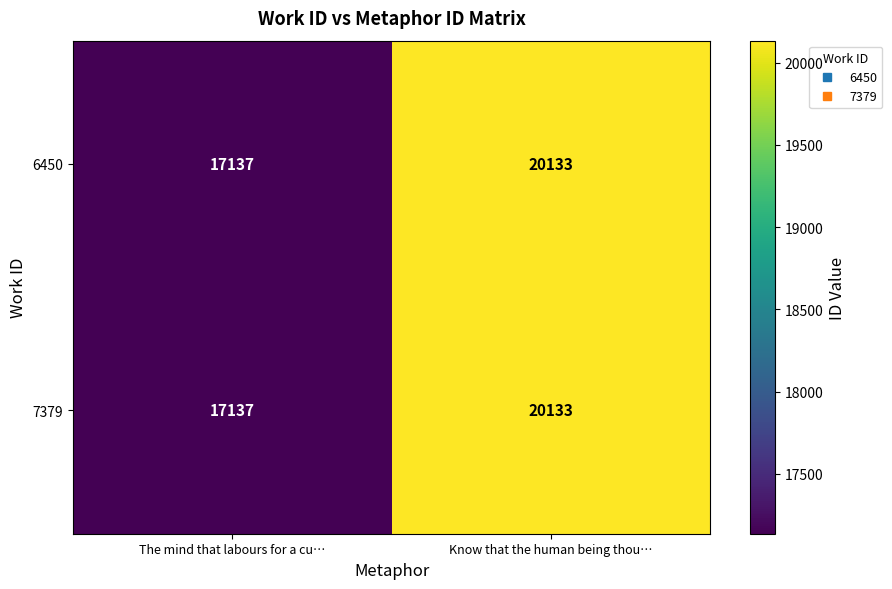

Which label corresponds to the smallest value in the chart?

The mind that labours for a cu…